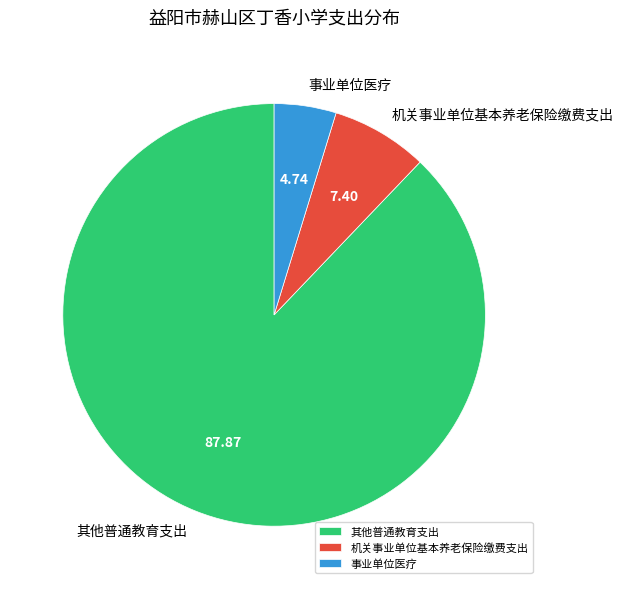

Which category has the smallest portion of the pie?

事业单位医疗